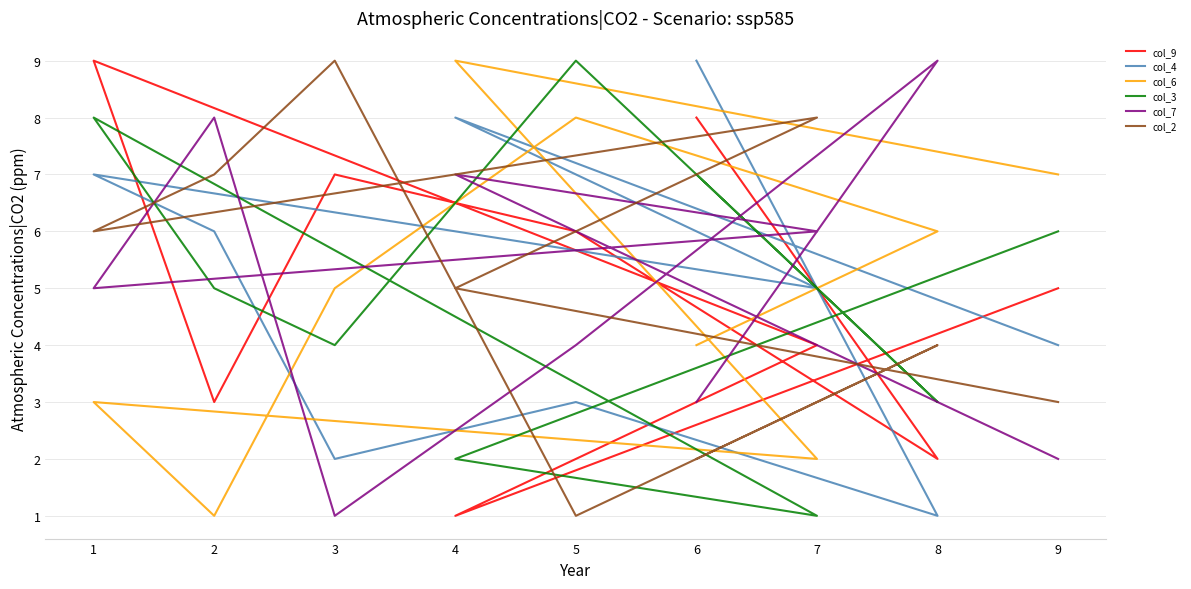

Rank the series by their maximum value, from lowest to highest.

col_9, col_4, col_6, col_3, col_7, col_2